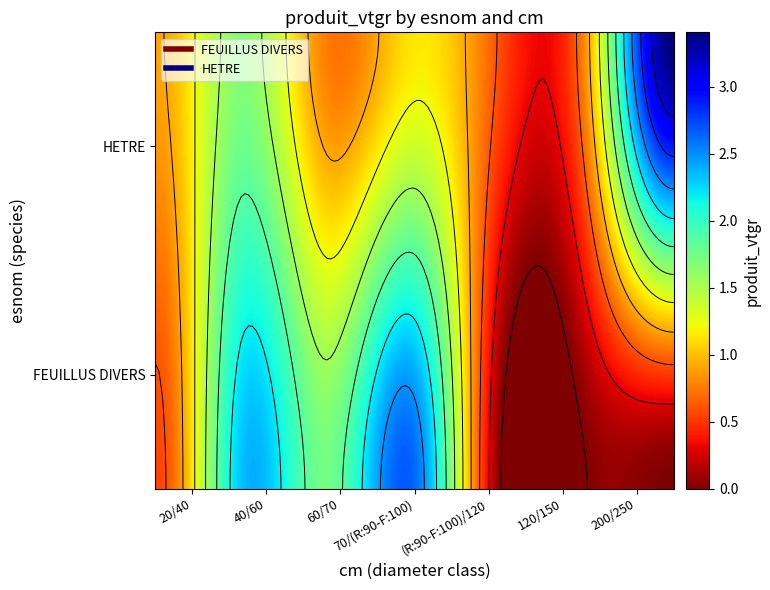

Reading left to right, transcribe all the data shown in this chart.

FEUILLUS DIVERS: 0.6	2.3	1.7	2.6	0.0	0.0	0.0
HETRE: 0.9	1.7	0.7	1.1	0.6	0.9	3.4